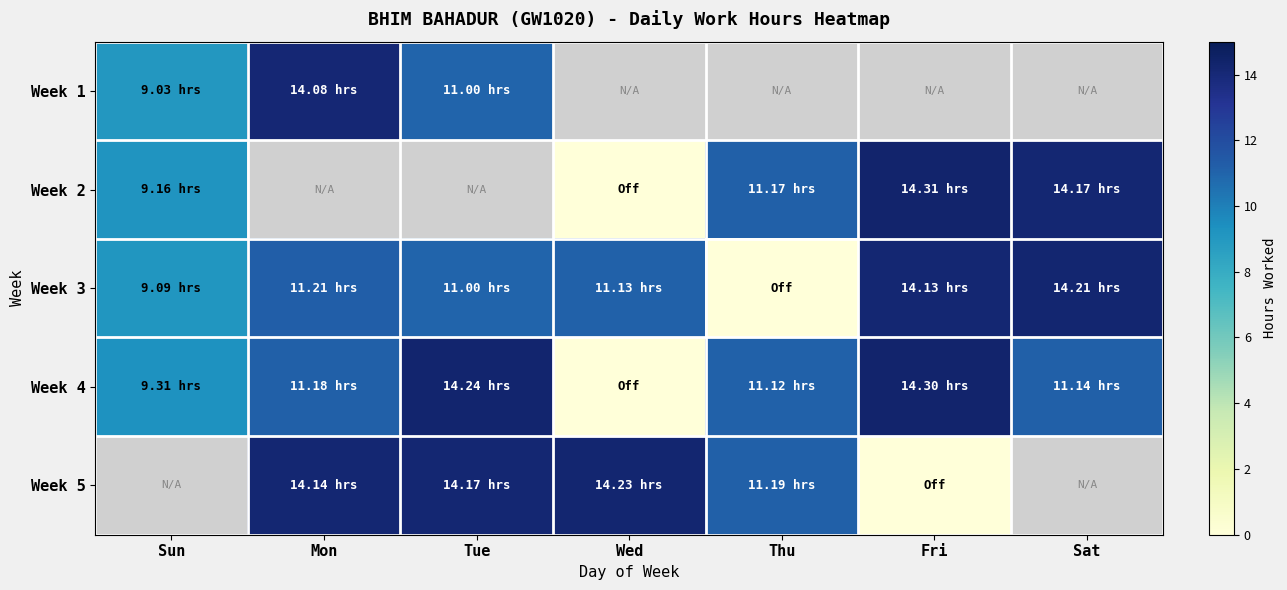

How many values in the Week 4 series exceed 11?

5